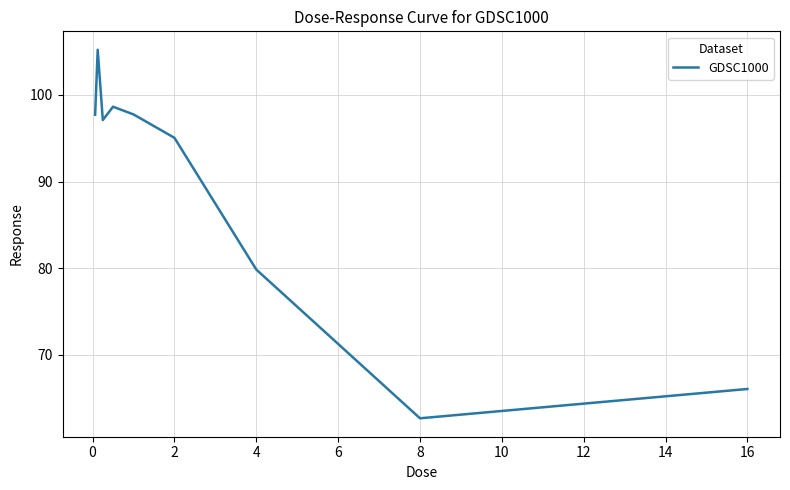

What is the difference between the maximum and minimum values?

42.6